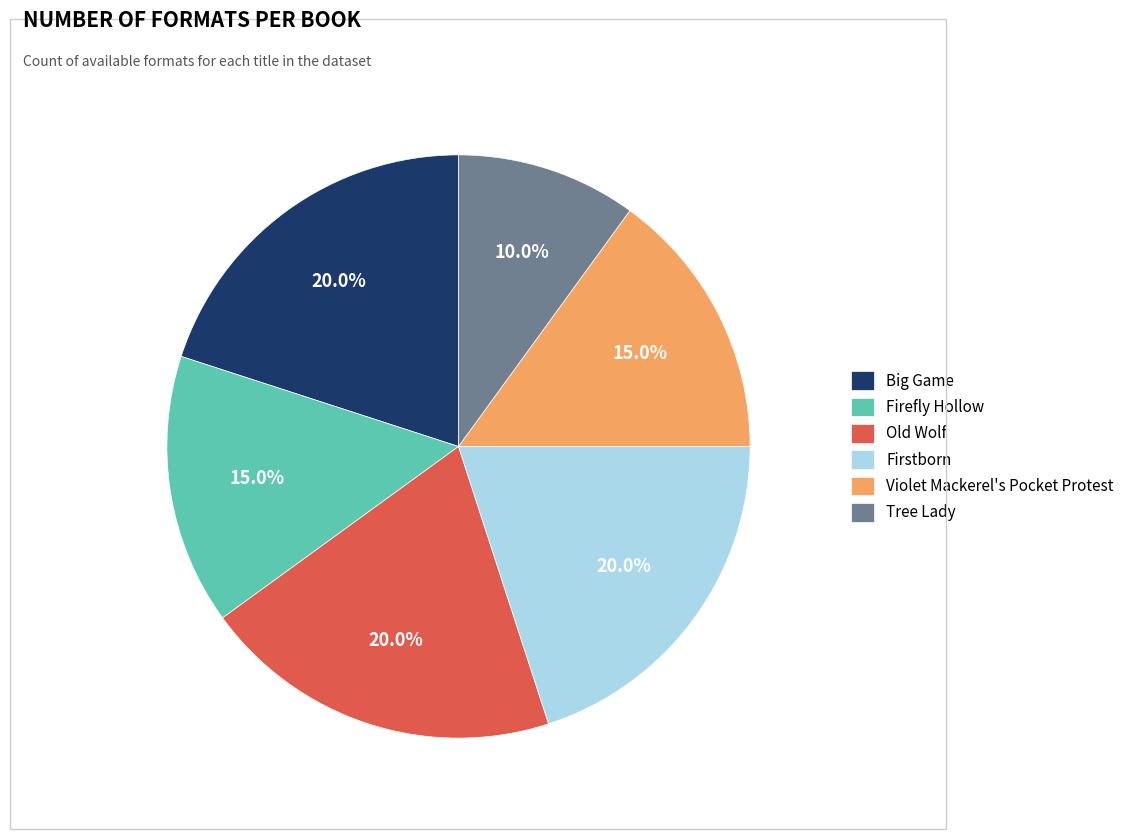

What percentage do Violet Mackerel's Pocket Protest and Old Wolf together represent?

35.0%